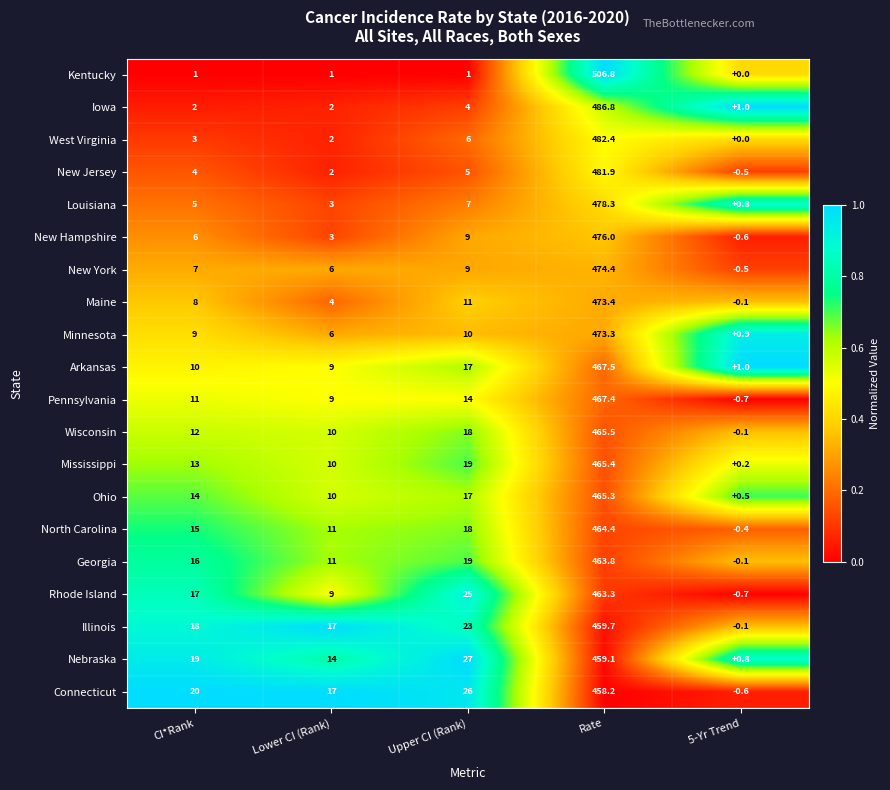

Where is Maine nearest to the value 236?

Upper CI (Rank)